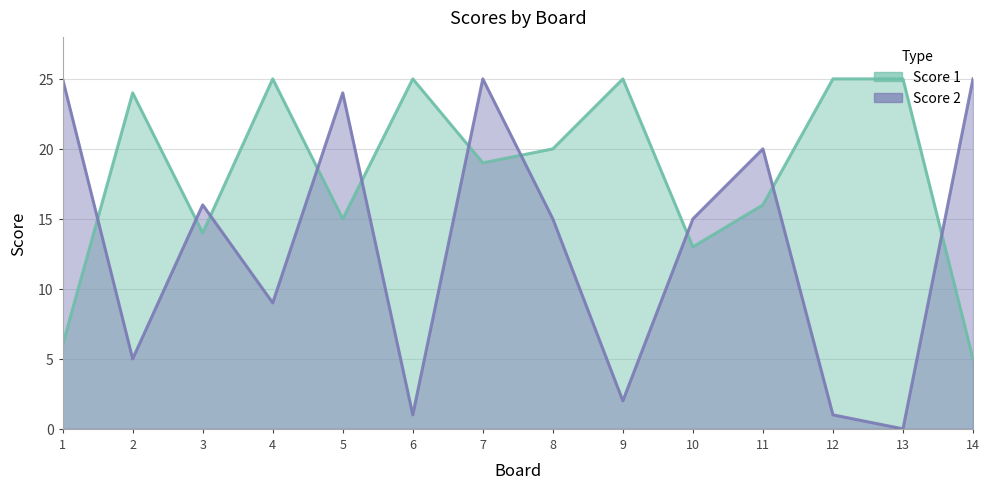

What is the difference between the maximum and minimum values in the Score 1 series?

20